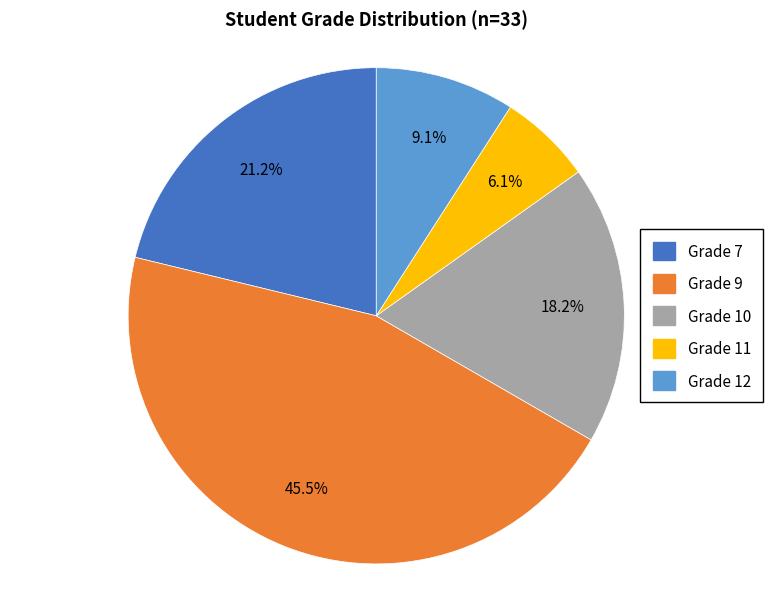

What is the largest slice in the pie chart?

Grade 9